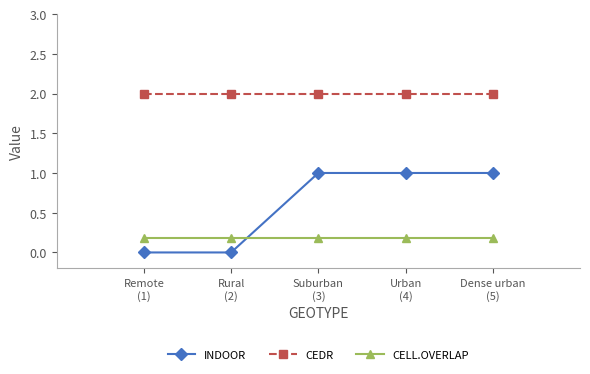

Count the number of categories in the chart.

5